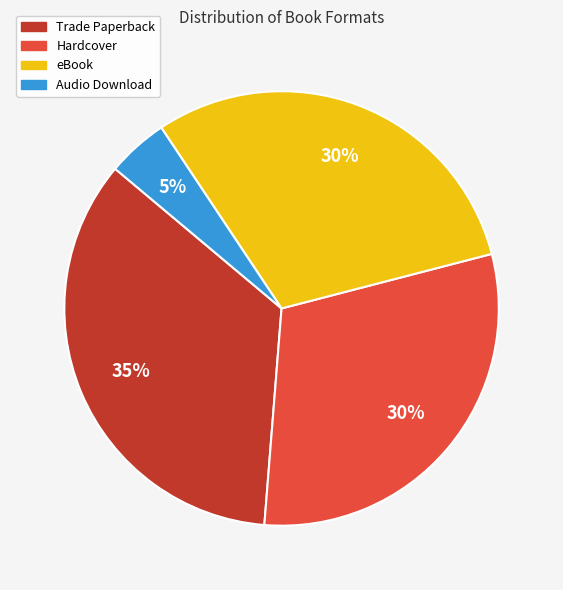

Does eBook account for over 50% of the chart?

No